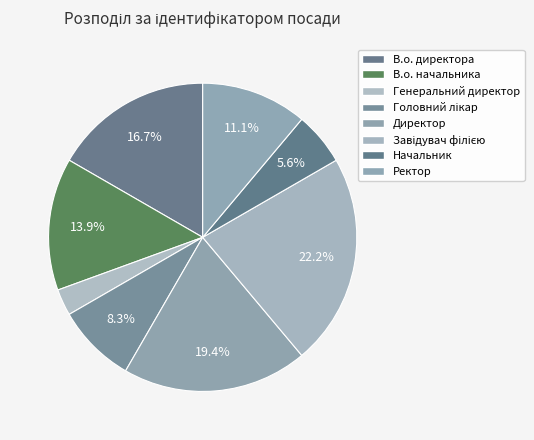

What portion of the pie excludes Ректор?

88.9%